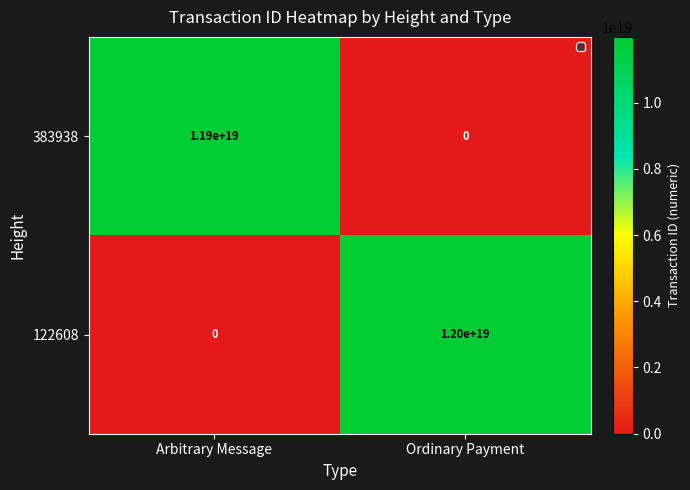

The value of 122608 at Ordinary Payment is 12000000000000000000. True or false?

True